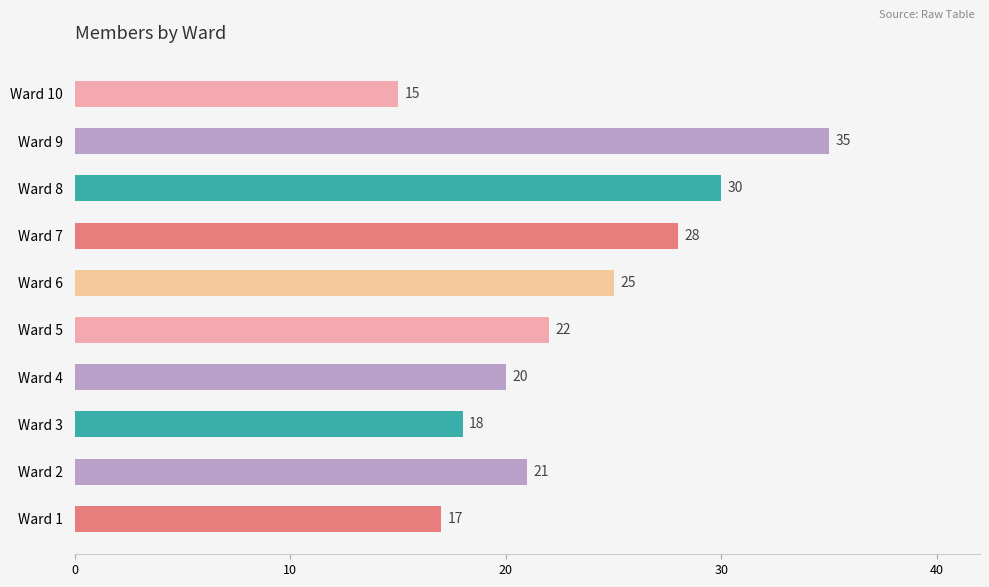

Which label corresponds to the smallest value in the chart?

Ward 10